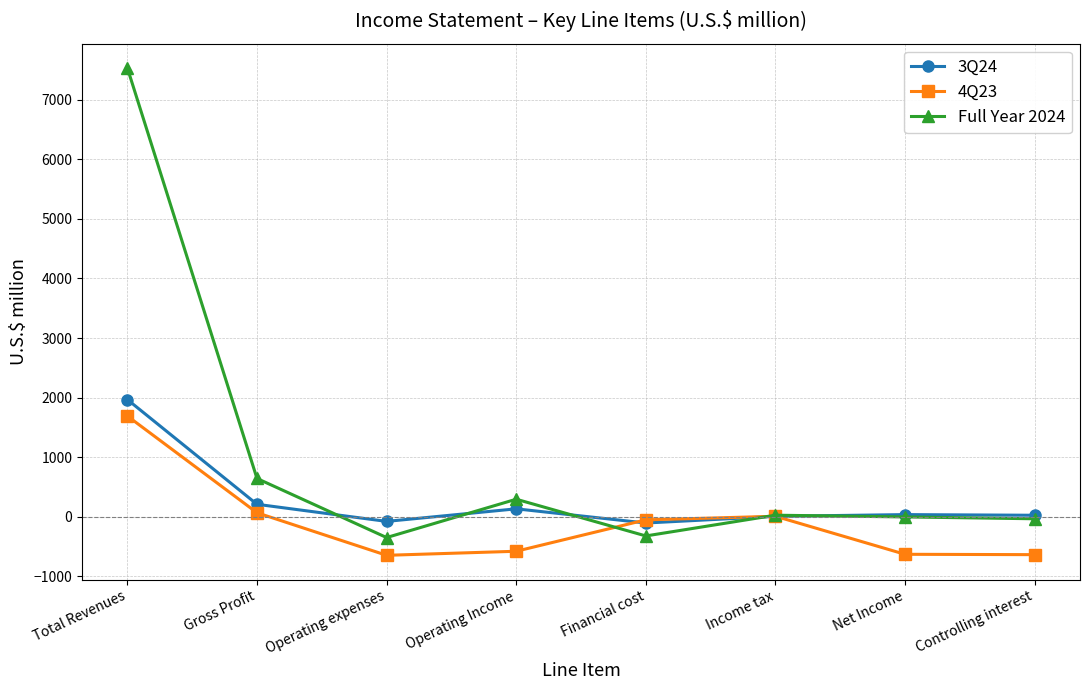

What is the minimum value for Full Year 2024?

-348